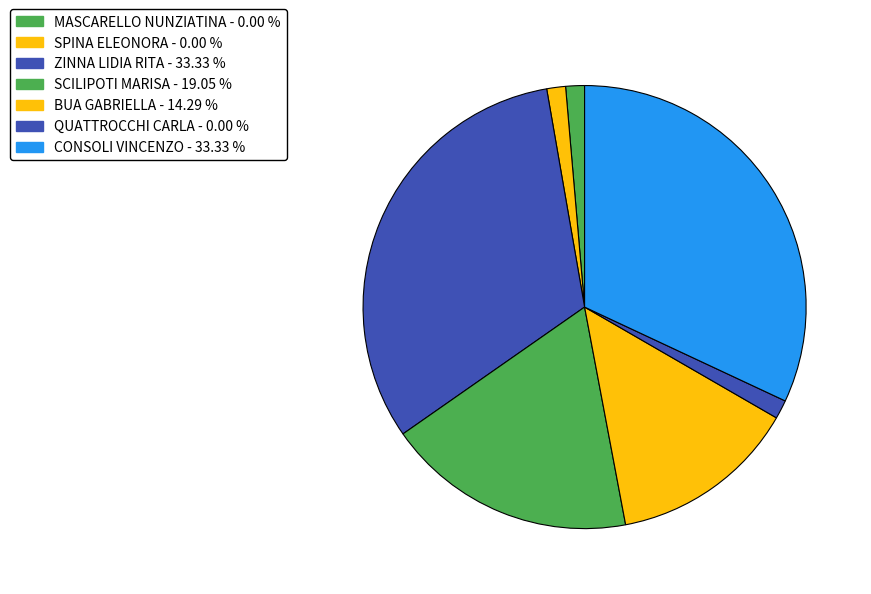

Which category has the smallest portion of the pie?

MASCARELLO NUNZIATINA